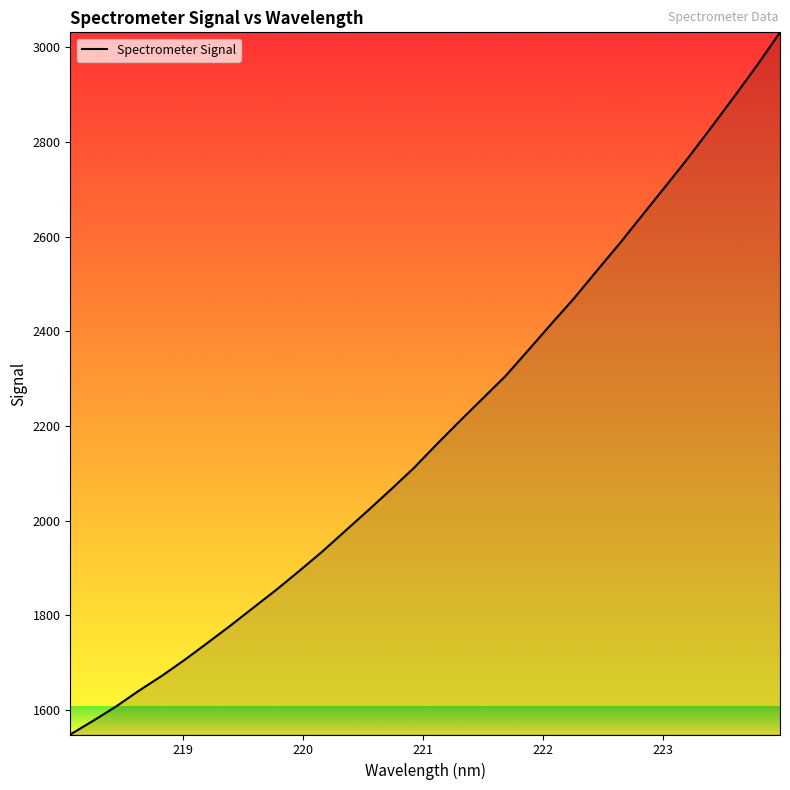

What is the greatest value displayed?

3031.2